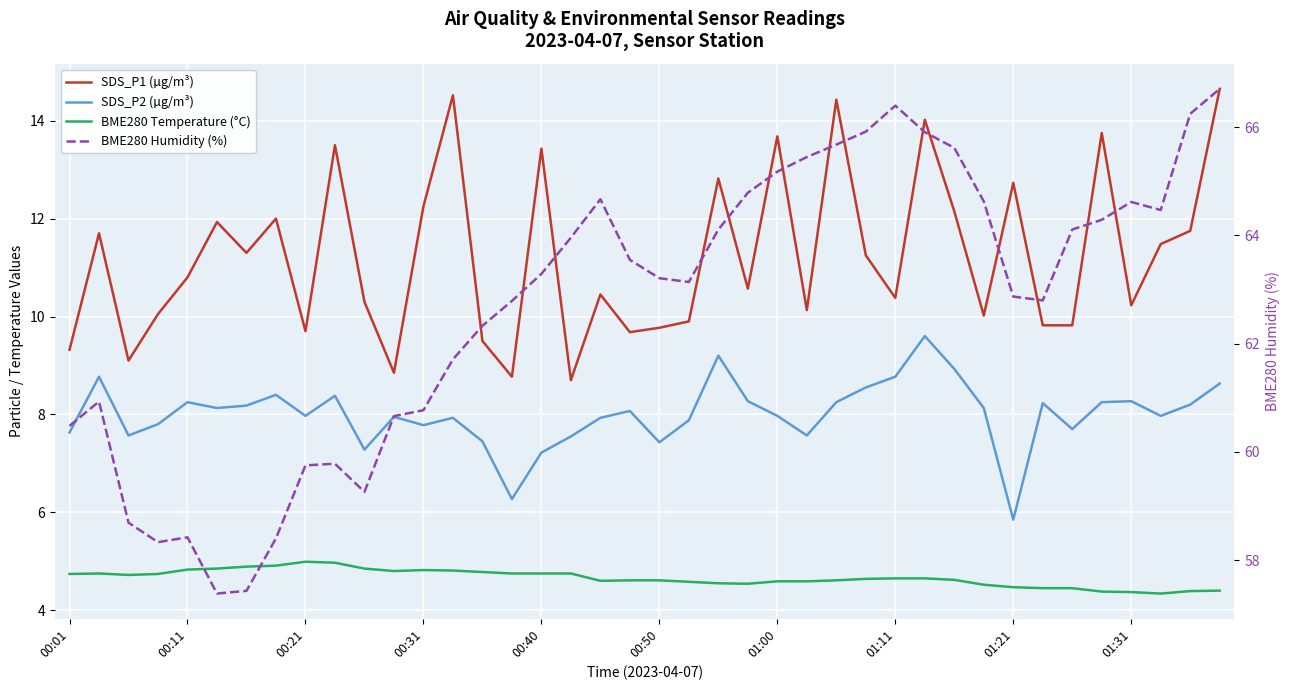

True or false: BME280 Temperature (°C) has a value of 6.9 at 17.

False